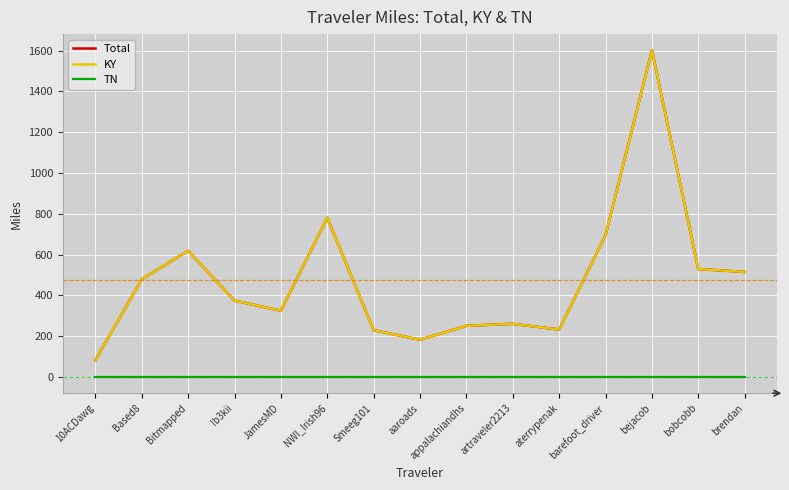

Does the chart have visible grid lines?

Yes